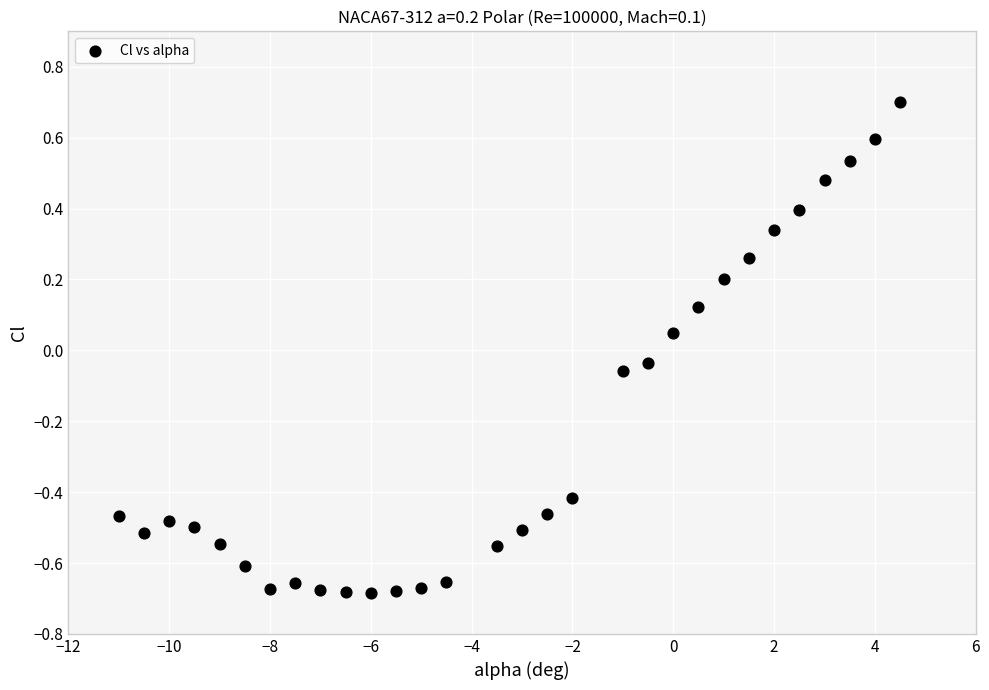

What is the range of X values (max minus min)?

15.5